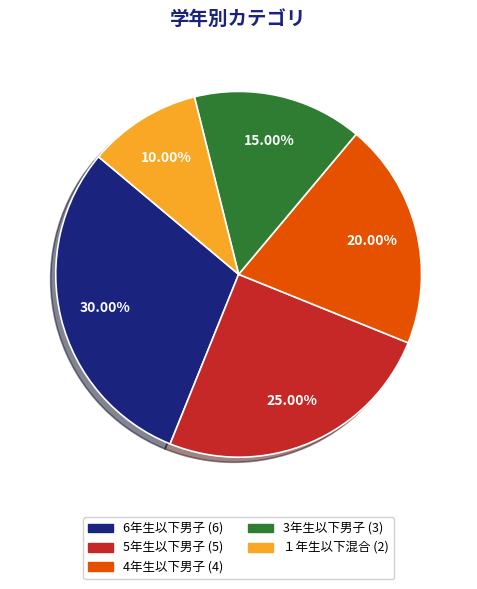

Which slice is the largest?

6年生以下男子